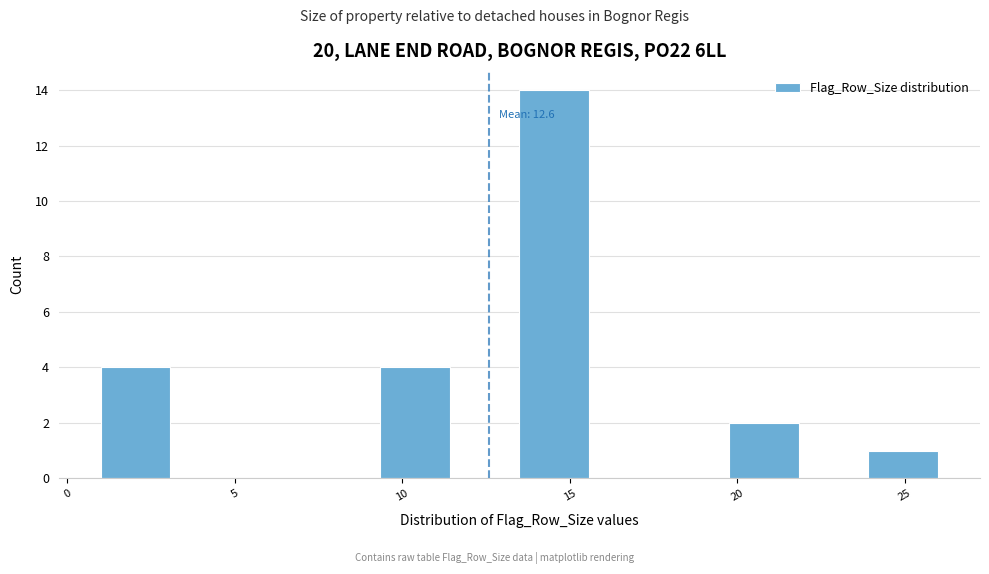

Over which range of the x-axis is the bar tallest?

13.5 to 15.5